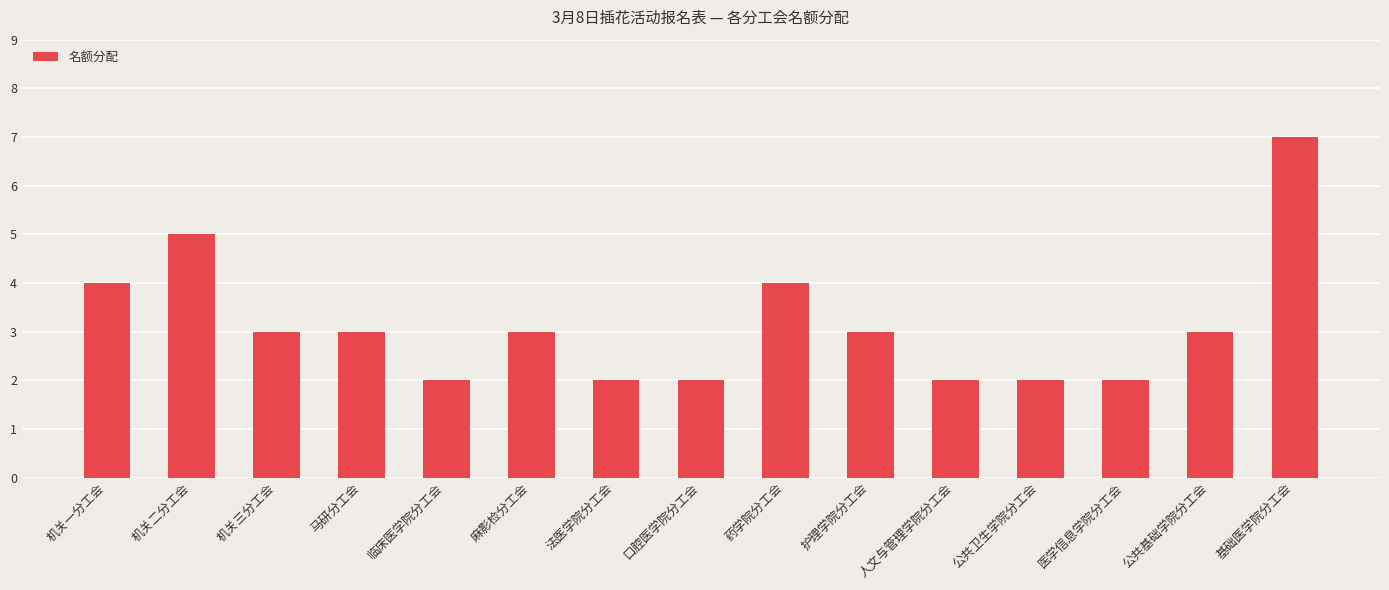

What is the change in value from 机关三分工会 to 口腔医学院分工会?

-1